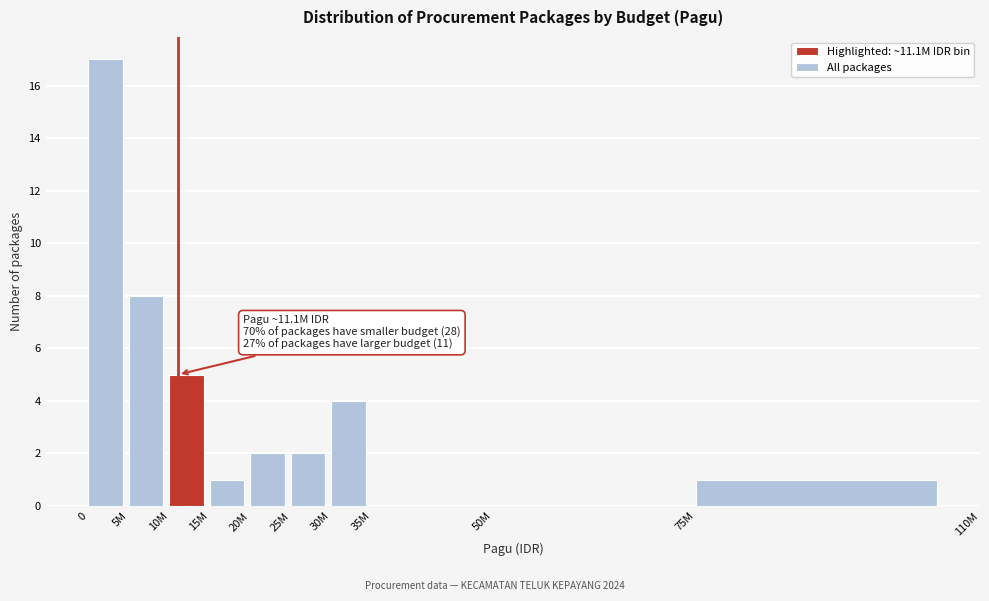

Reading left to right, transcribe all the data shown in this chart.

0=17	5M=8	10M=5	15M=1	20M=2	25M=2	30M=4	35M=0	50M=0	75M=1